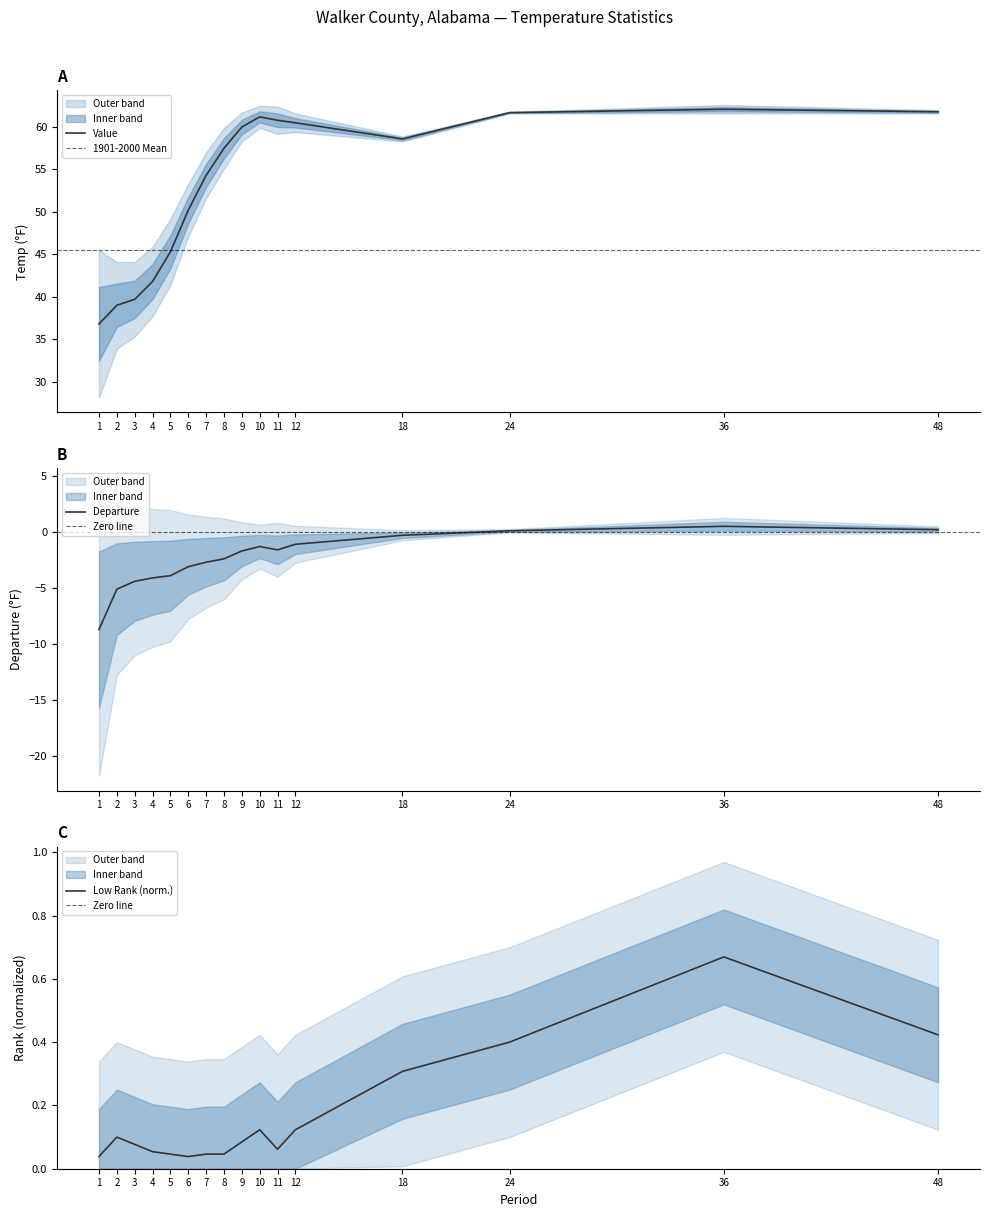

True or false: Low Rank and Value cross at least once.

False